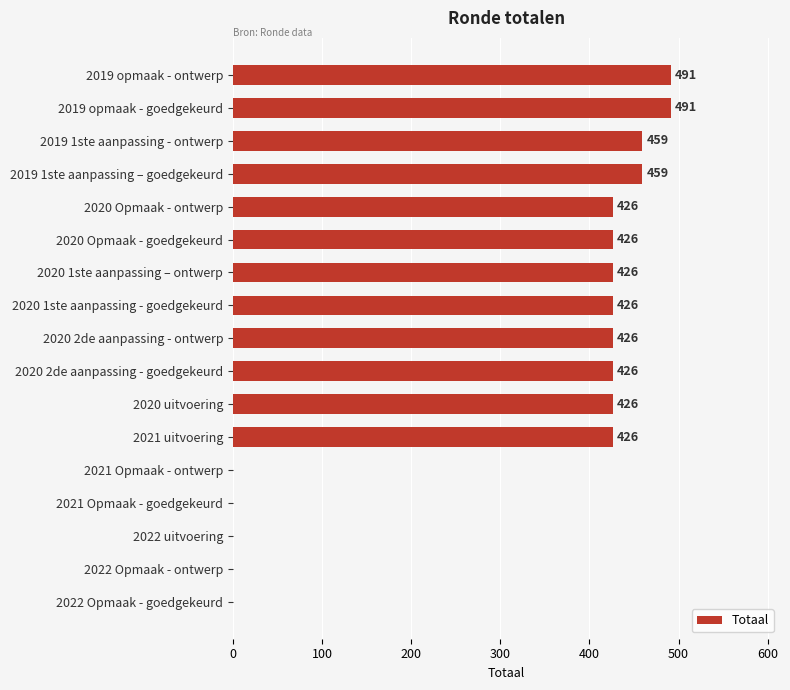

What is the change in value from 2019 opmaak - ontwerp to 2021 uitvoering?

-65